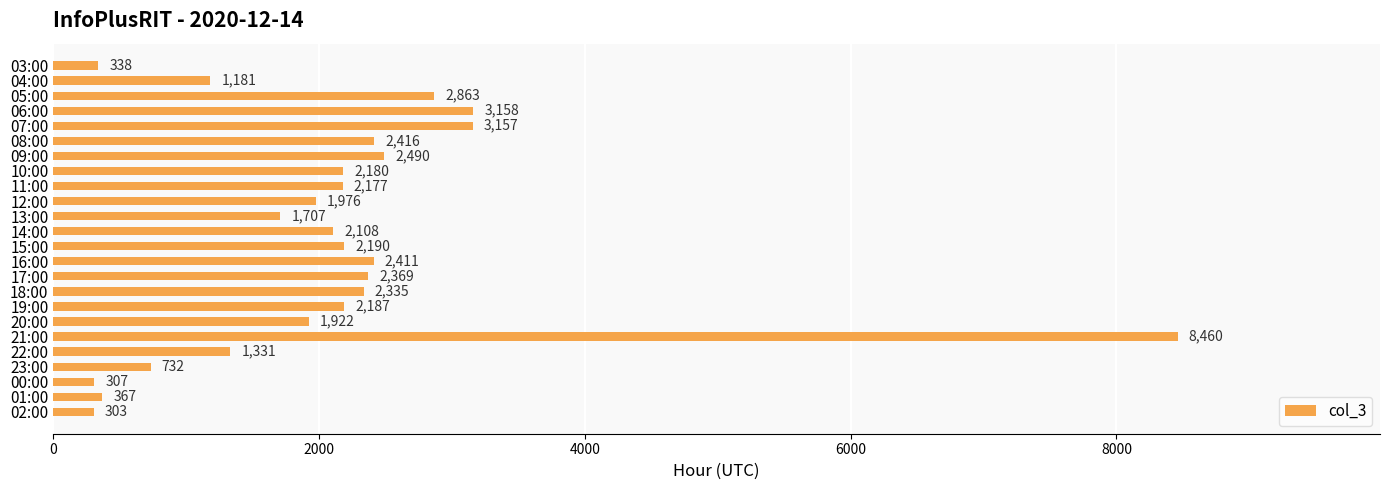

True or false: the data shows 2108 at 14:00.

True